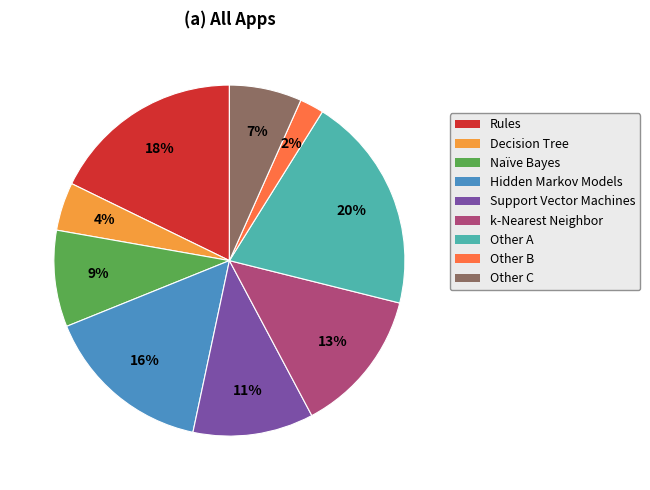

To the nearest percent, what is the difference between the largest and smallest slice percentages?

18%